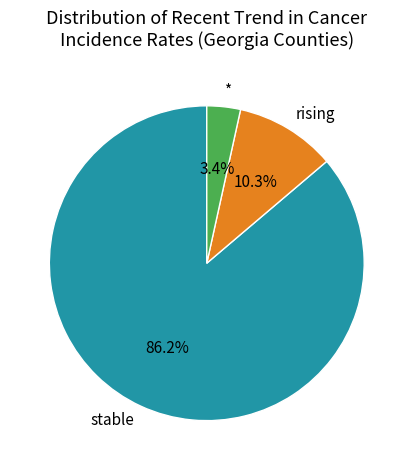

To the nearest percent, what is the average slice percentage?

33%